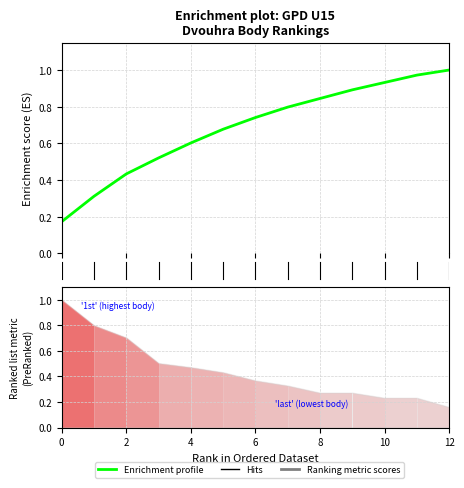

How many lines are shown in the chart?

1